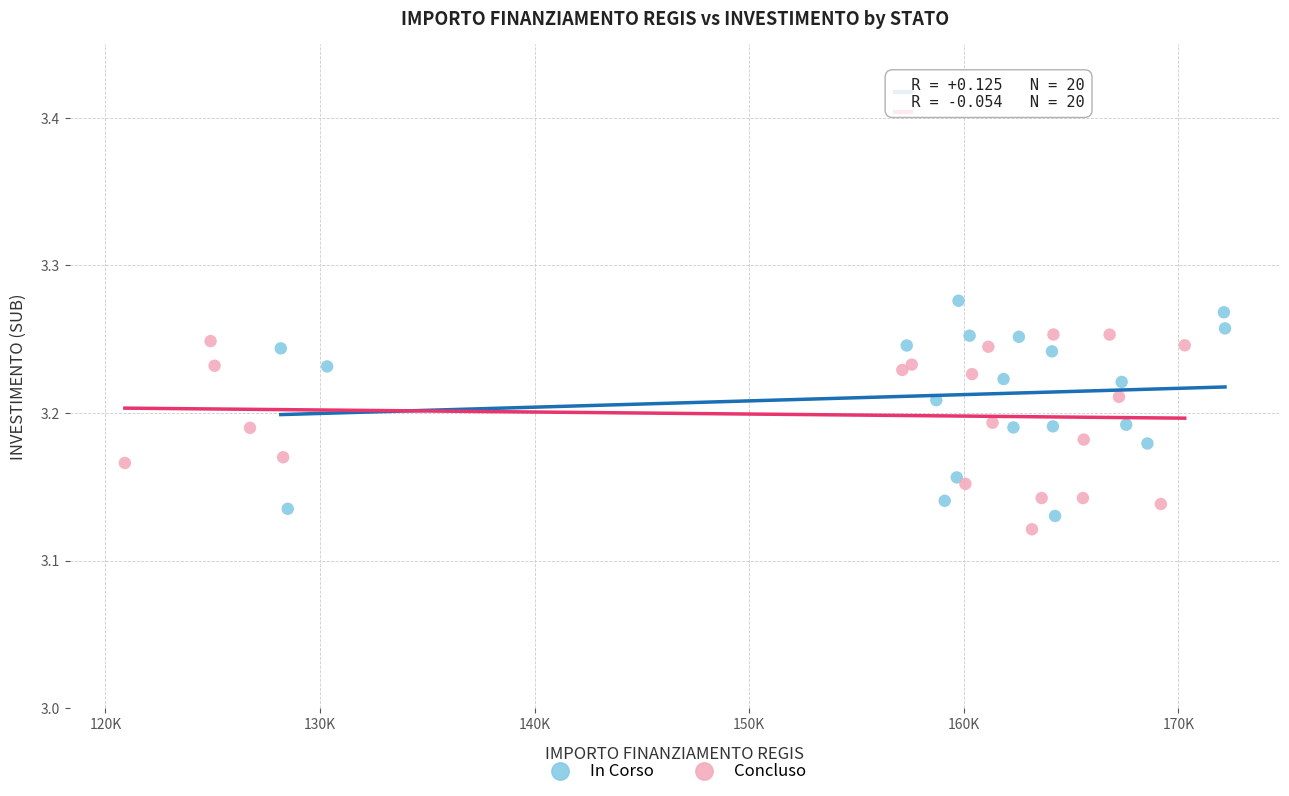

Which series contains the highest Y value?

In Corso